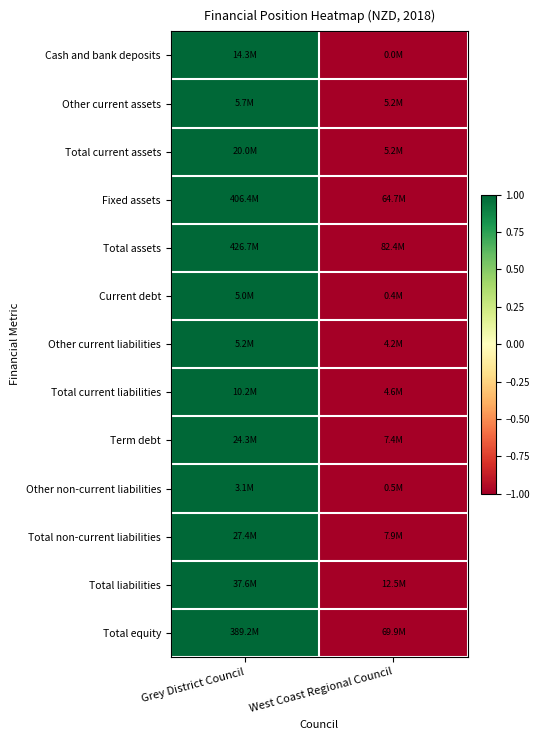

At which category does the chart reach its minimum across all series?

West Coast Regional Council